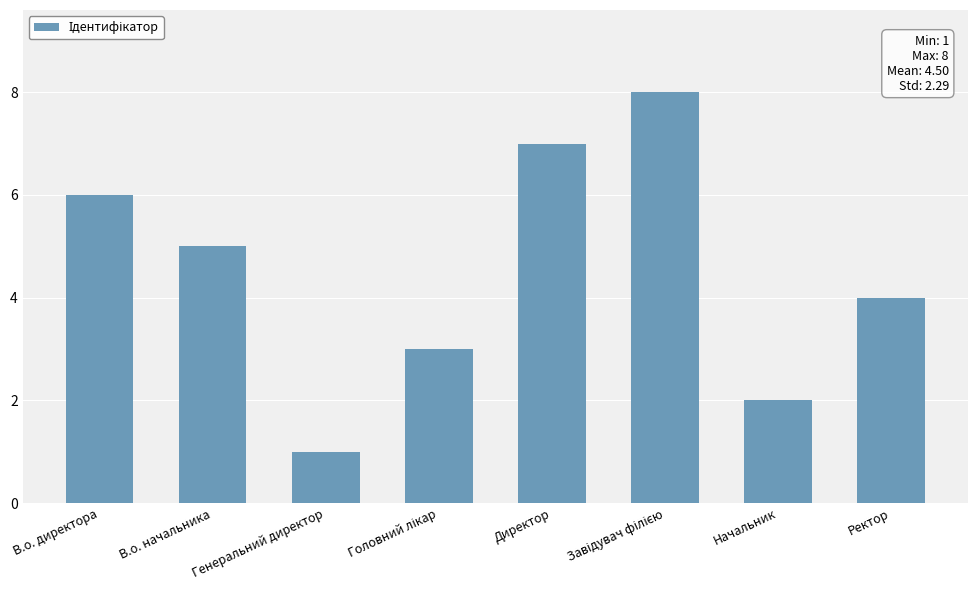

What is the change in value from В.о. директора to Директор?

+1